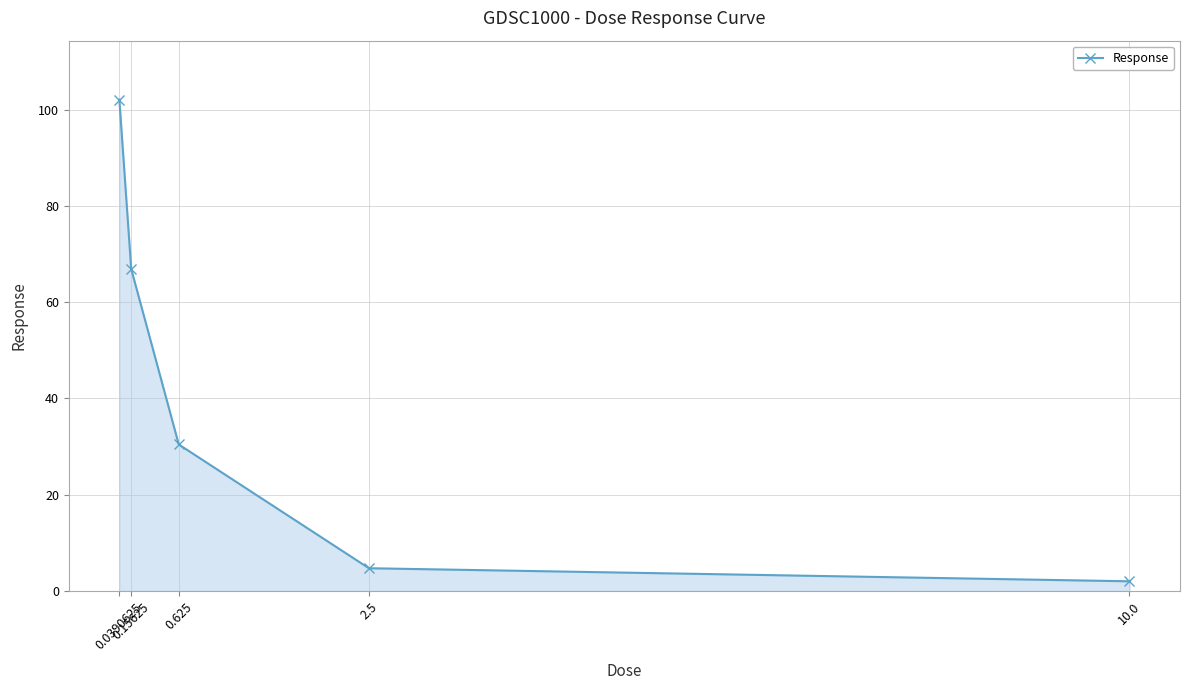

Does the chart display data point markers on the line(s)?

Yes